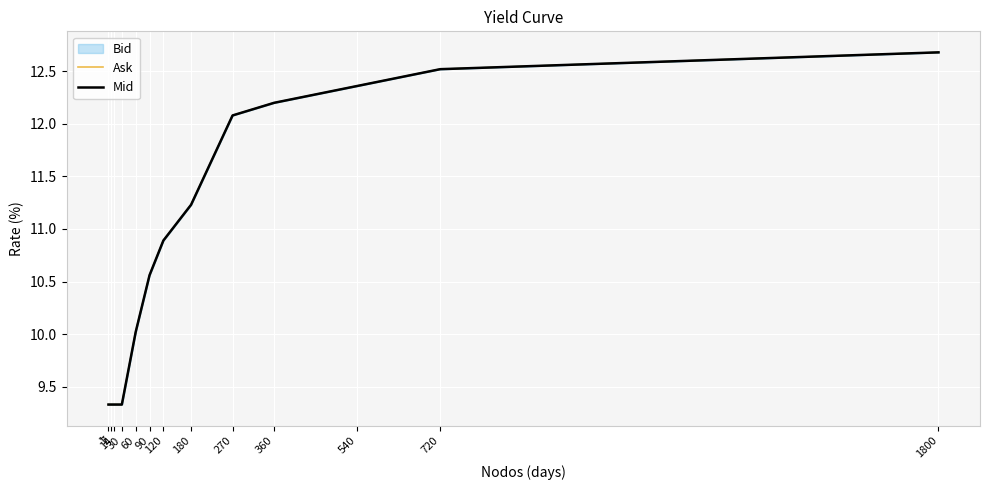

Reading left to right, extract all data points from this chart.

Ask: 9.3	9.3	9.3	9.3	10.0	10.6	10.9	11.2	12.1	12.2	12.4	12.5	12.7
Mid: 9.3	9.3	9.3	9.3	10.0	10.6	10.9	11.2	12.1	12.2	12.4	12.5	12.7